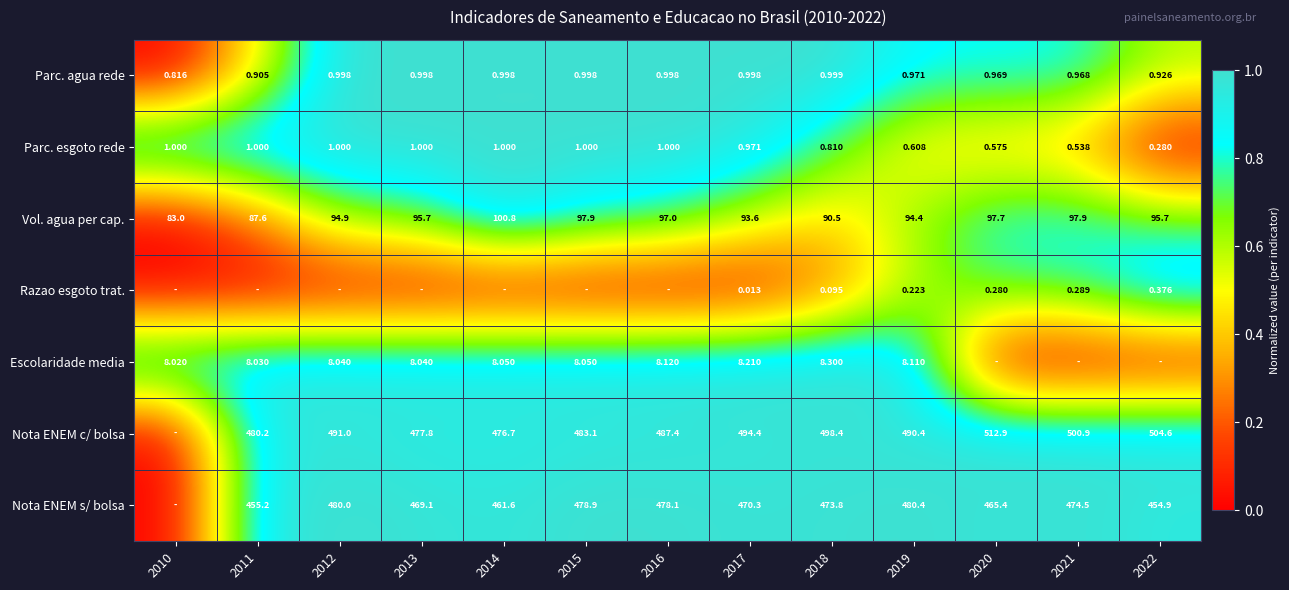

What is the total value across all series at 2014?

5.9